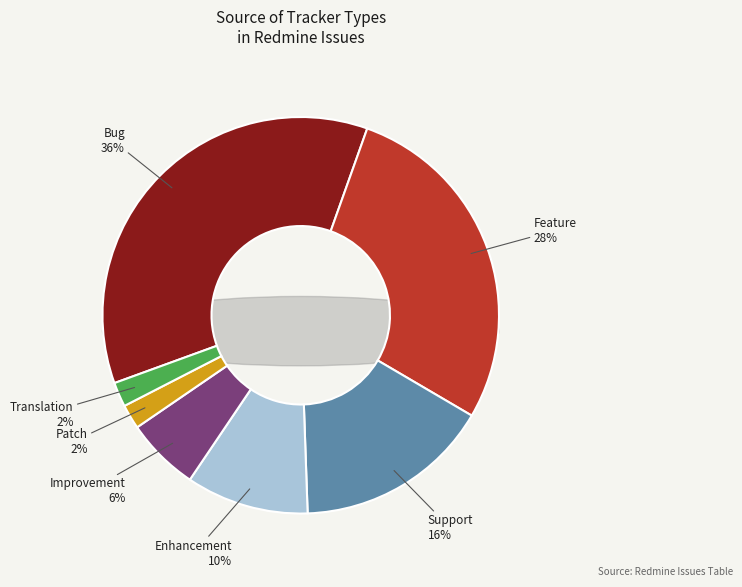

What is the total percentage of Bug and Enhancement?

46.0%